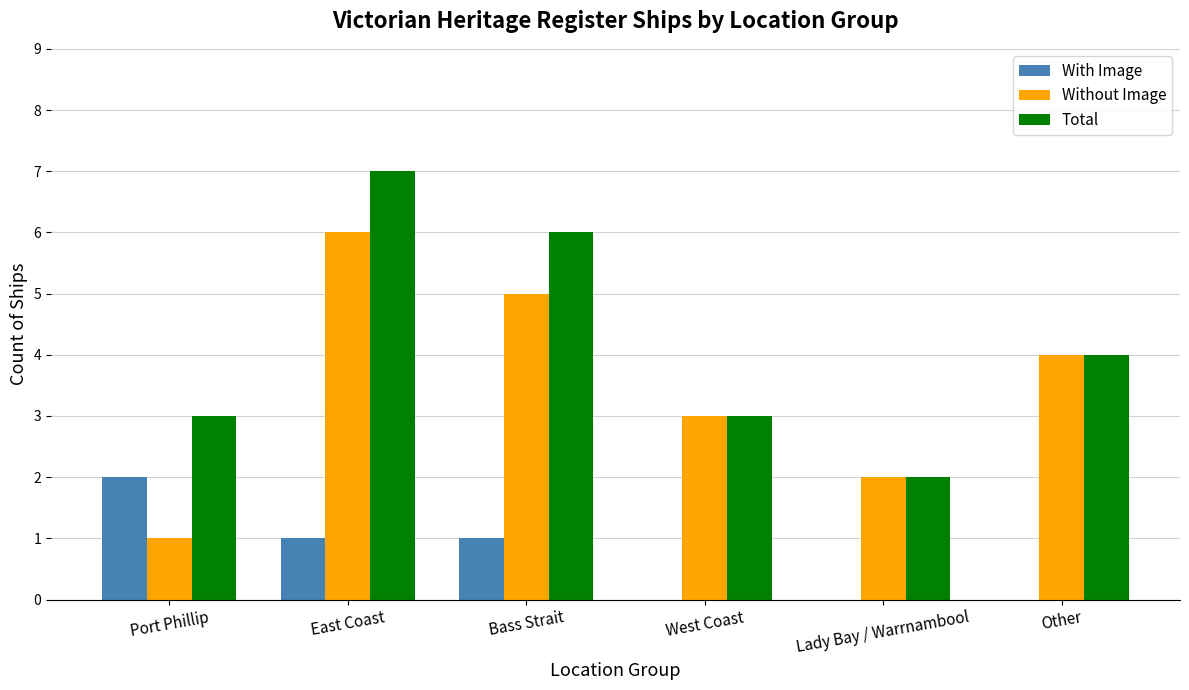

Which label corresponds to the largest value in the chart?

East Coast